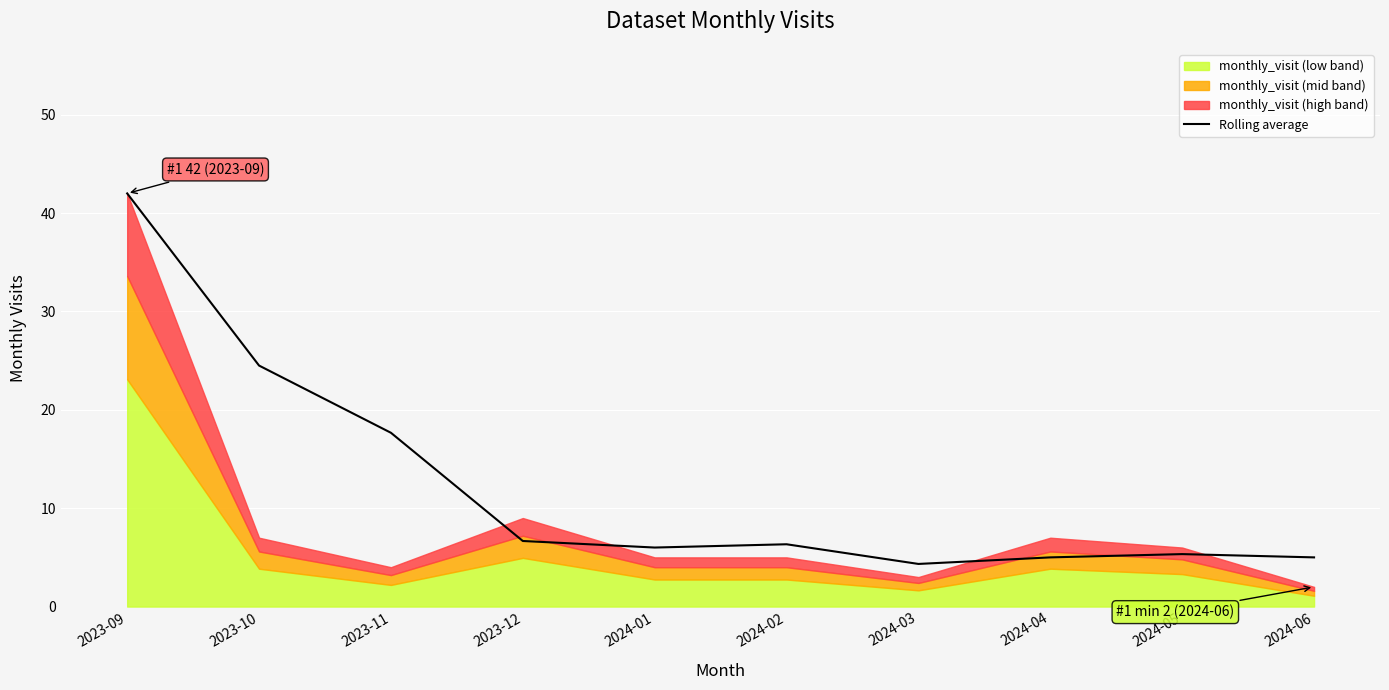

What is the difference between the values at 2023-09 and 2024-03?

37.7